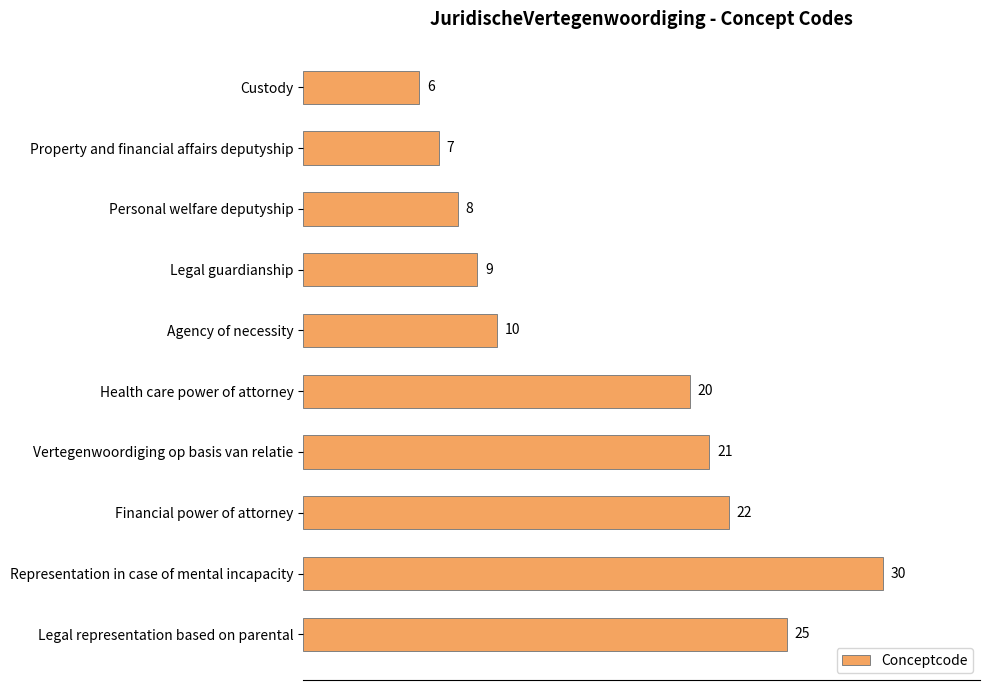

What is the difference between the maximum and minimum values?

24